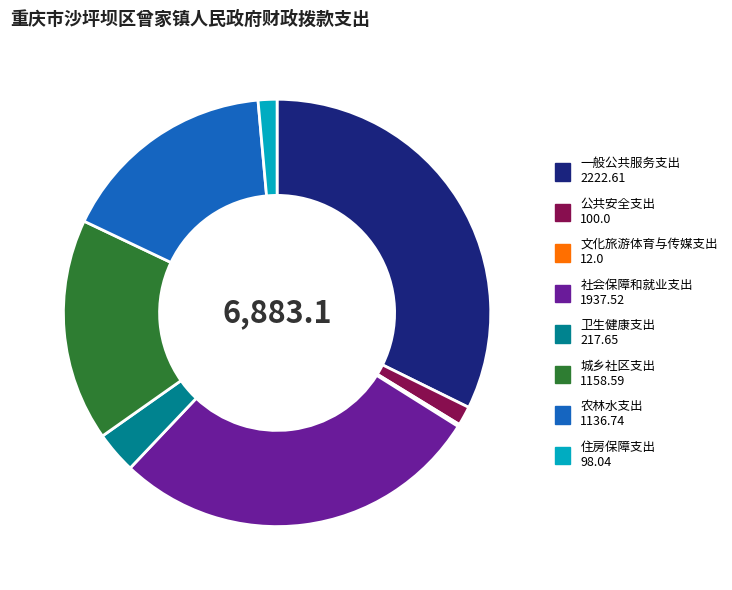

Which slice is the largest?

一般公共服务支出